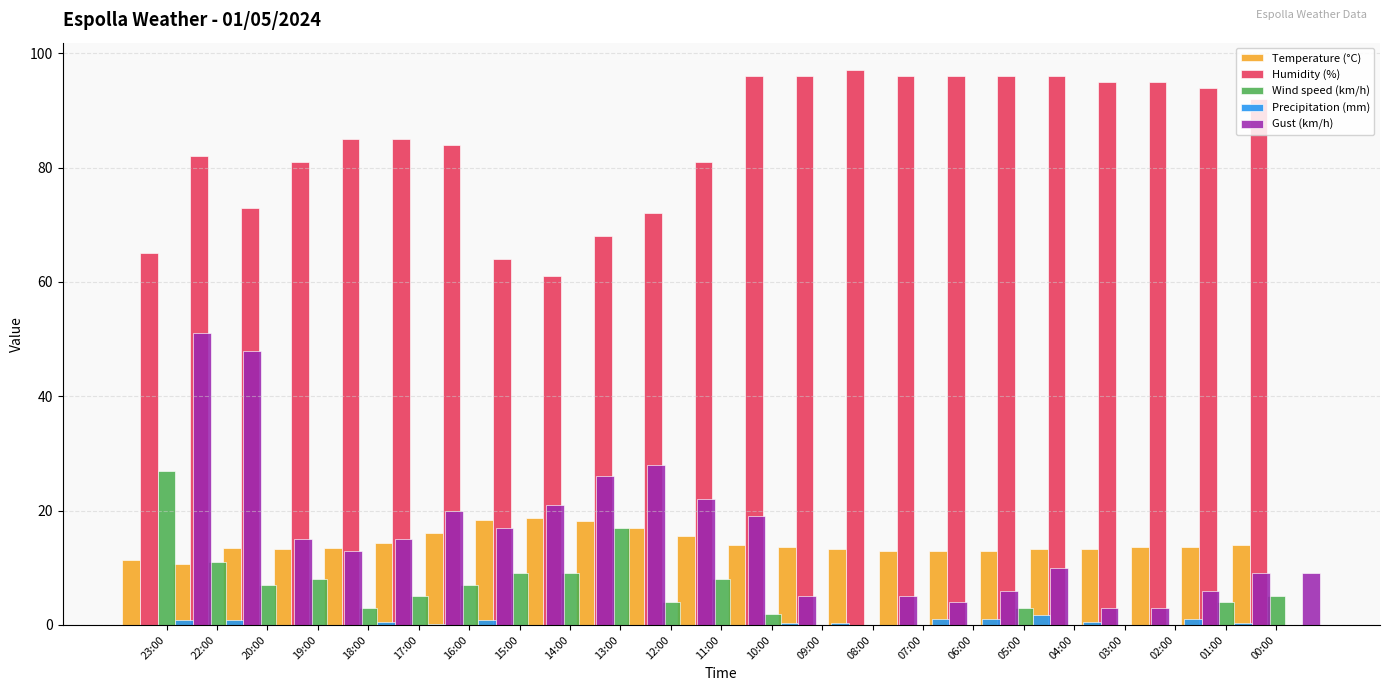

At how many categories does at least one series exceed 1?

23